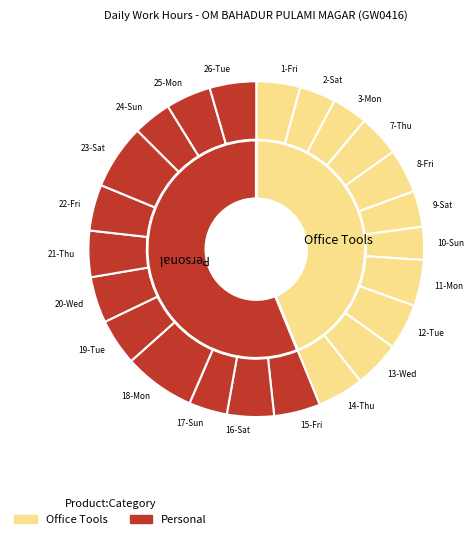

To the nearest percent, what portion does 1-Fri represent?

4%